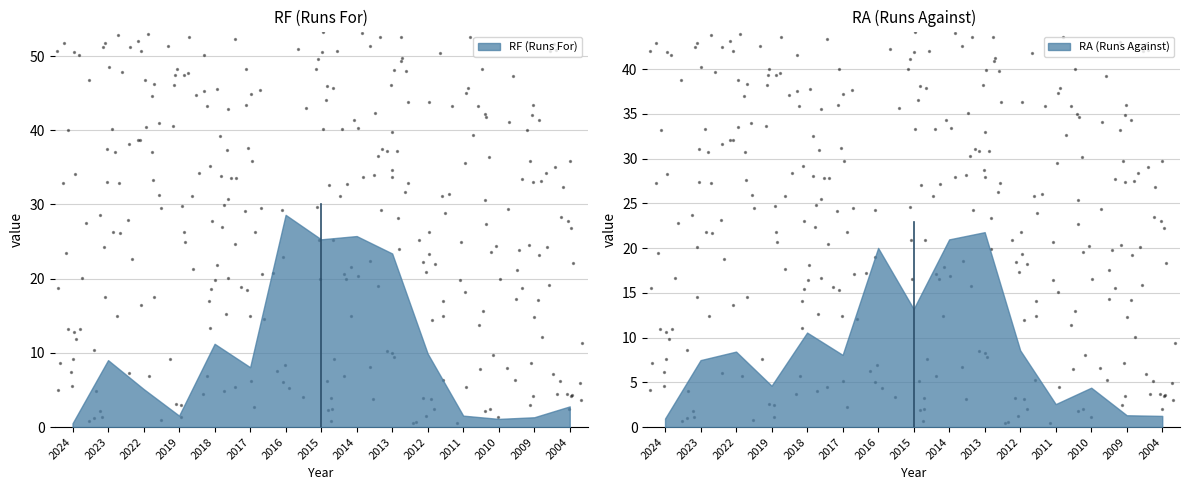

Which series contains the highest Y value?

RF (Runs For)